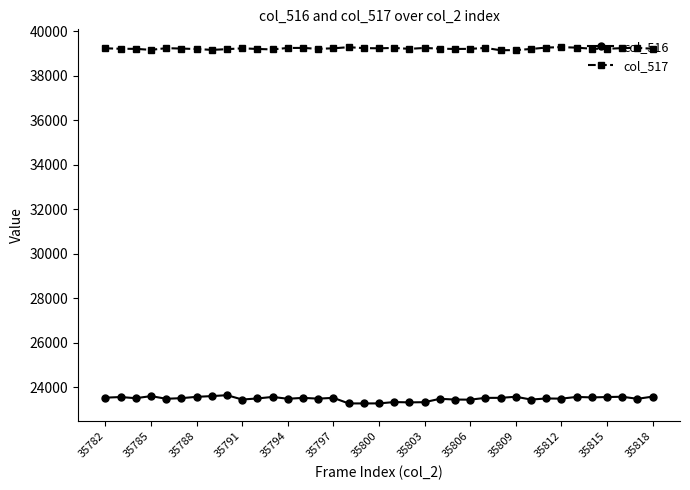

What is the average value of the col_517 series?

39219